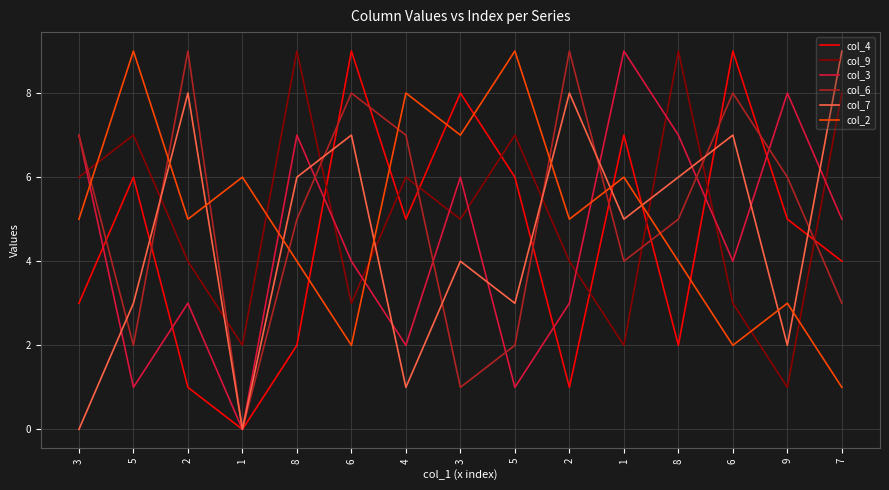

True or false: col_3 has more than 1 points higher than both neighbors.

True